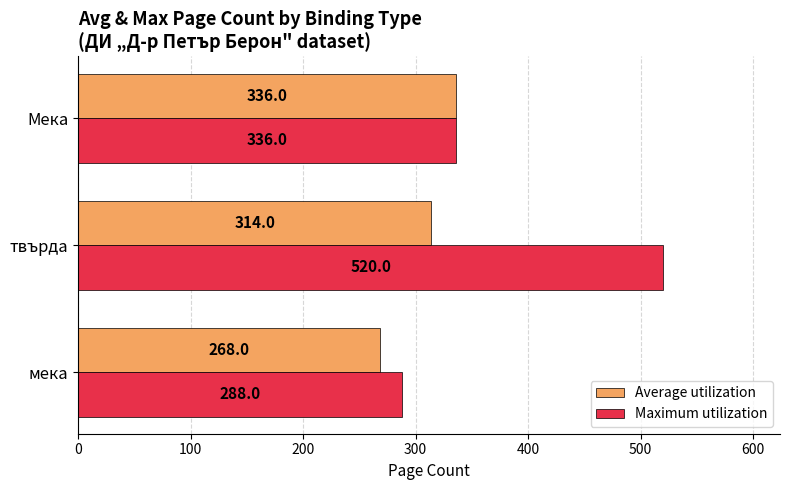

At which label is Maximum utilization closest to 404?

Мека